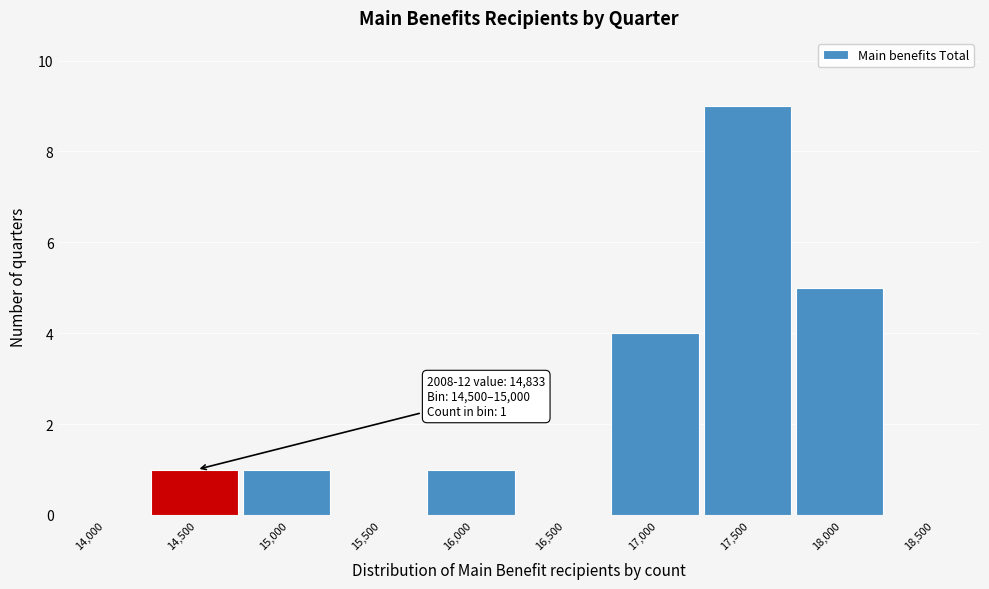

Reading left to right, what are all the values shown in this chart?

14,000=0	14,500=1	15,000=1	15,500=0	16,000=1	16,500=0	17,000=4	17,500=9	18,000=5	18,500=0